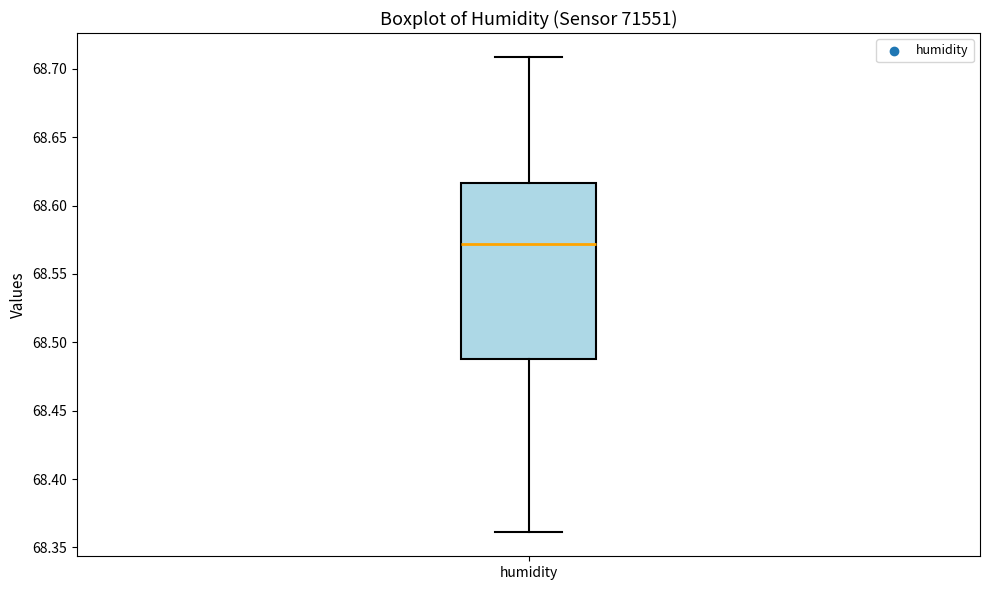

Read this box plot against the y-axis: the position of the median line, the range covered by the box, and the ends of both whiskers. The values are not printed on the chart, so give them approximately, as read against the axis.

median 68.570, box 68.490 to 68.615, whiskers 68.360 to 68.710